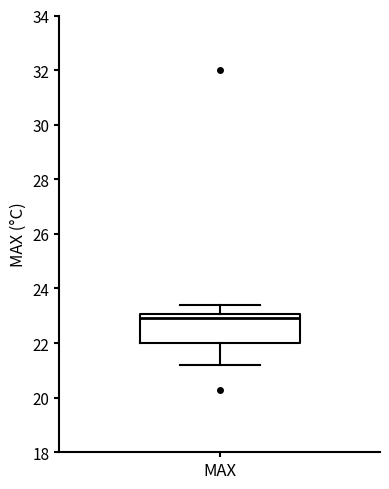

Where does the lower whisker of the box for MAX end on the y-axis? The values are not printed on the chart, so give them approximately, as read against the axis.

21.2